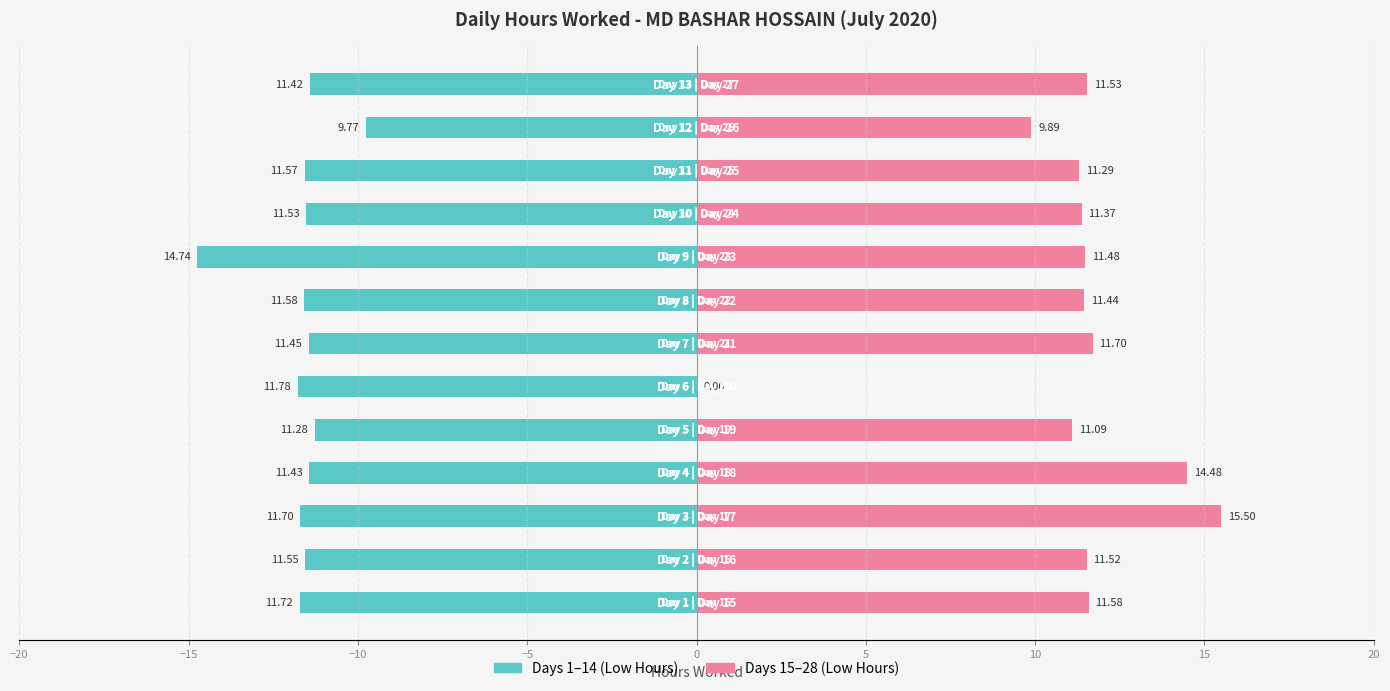

What is the difference between the maximum and second lowest values in the Second Half of Month series?

5.6